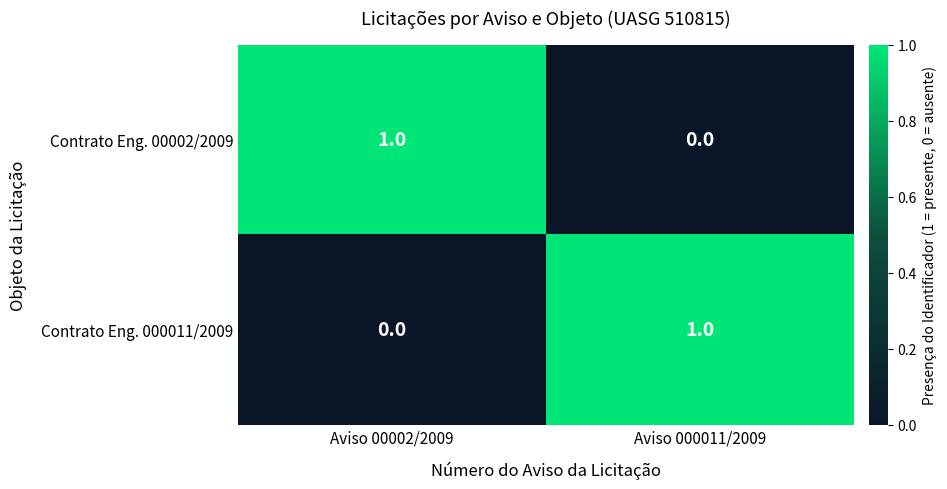

Which category has the highest value in the Contrato Eng. 00002/2009 series?

Aviso 00002/2009